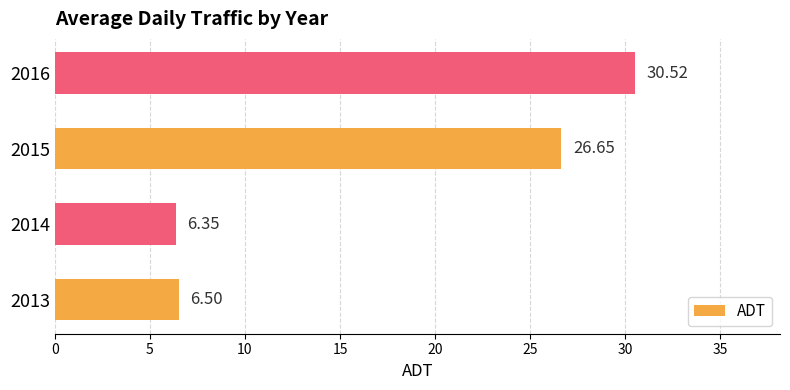

Count the number of categories in the chart.

4